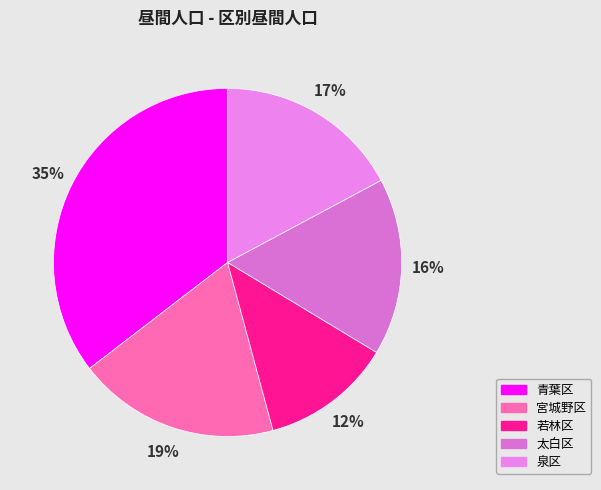

Which category has the biggest portion of the pie?

青葉区